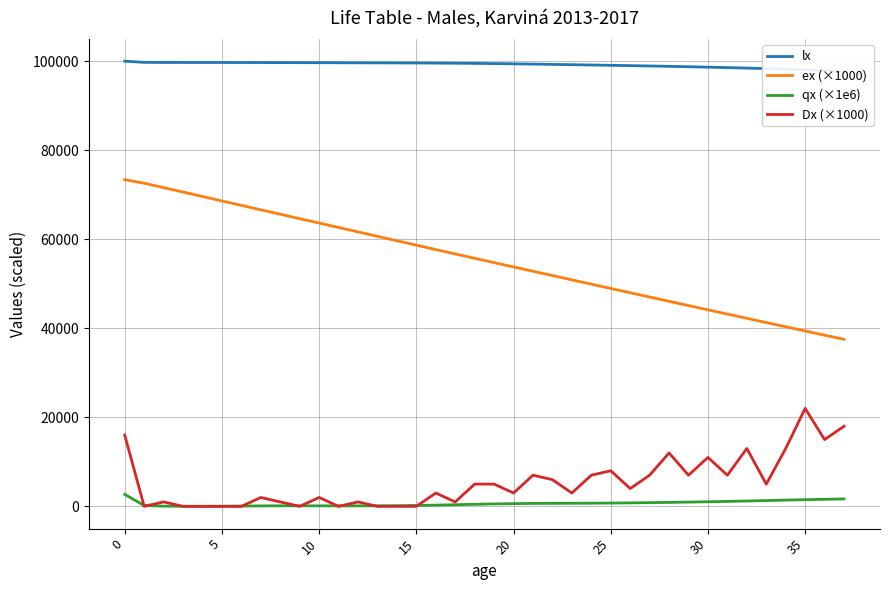

What is the difference between the second highest and second lowest values in the qx (×1e6) series?

1652.3